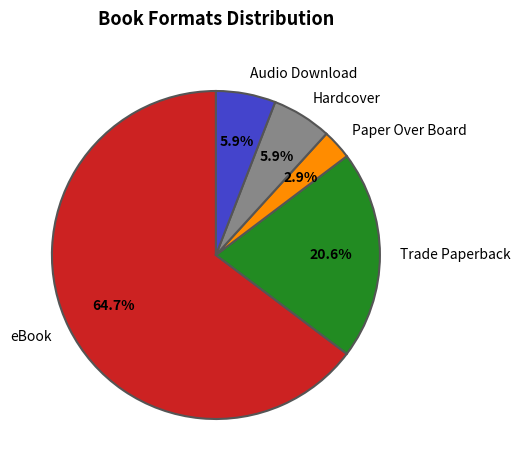

To the nearest percent, what percentage of the pie is Paper Over Board?

3%